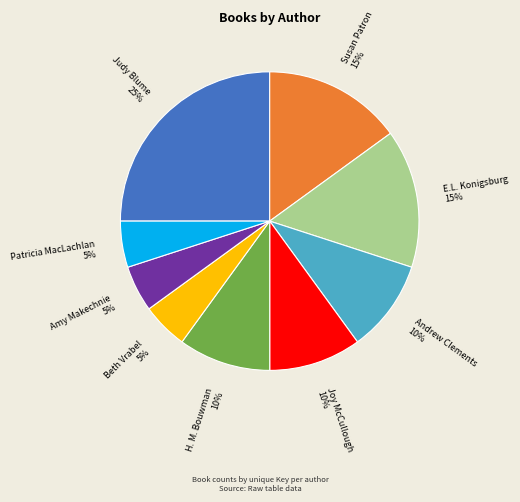

To the nearest percent, what portion does Susan Patron represent?

15%